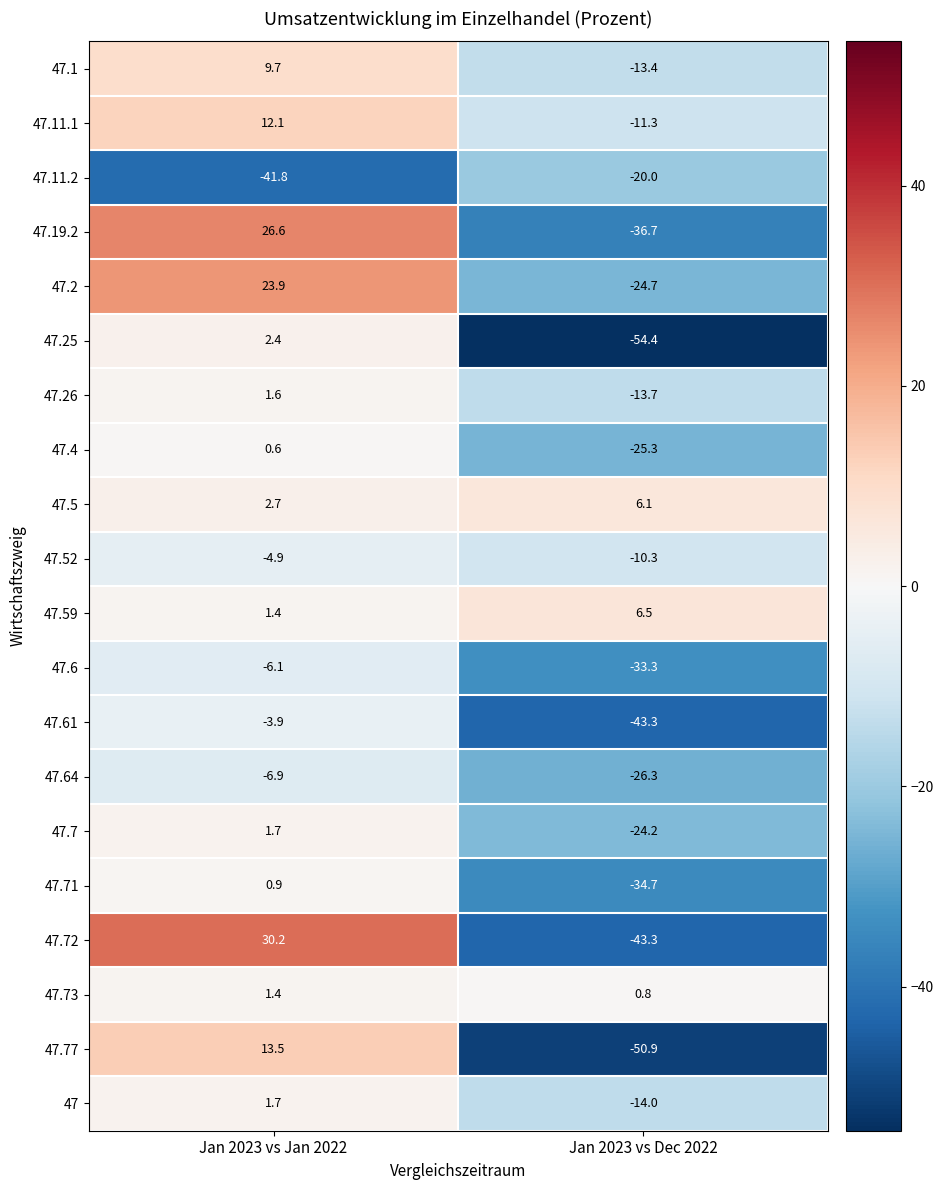

Where does the 47.7 series first go above 1?

Jan 2023 vs Jan 2022